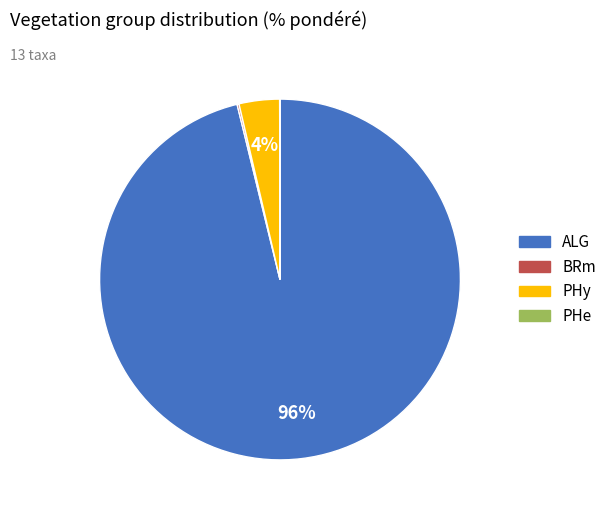

Which slice is the largest?

ALG